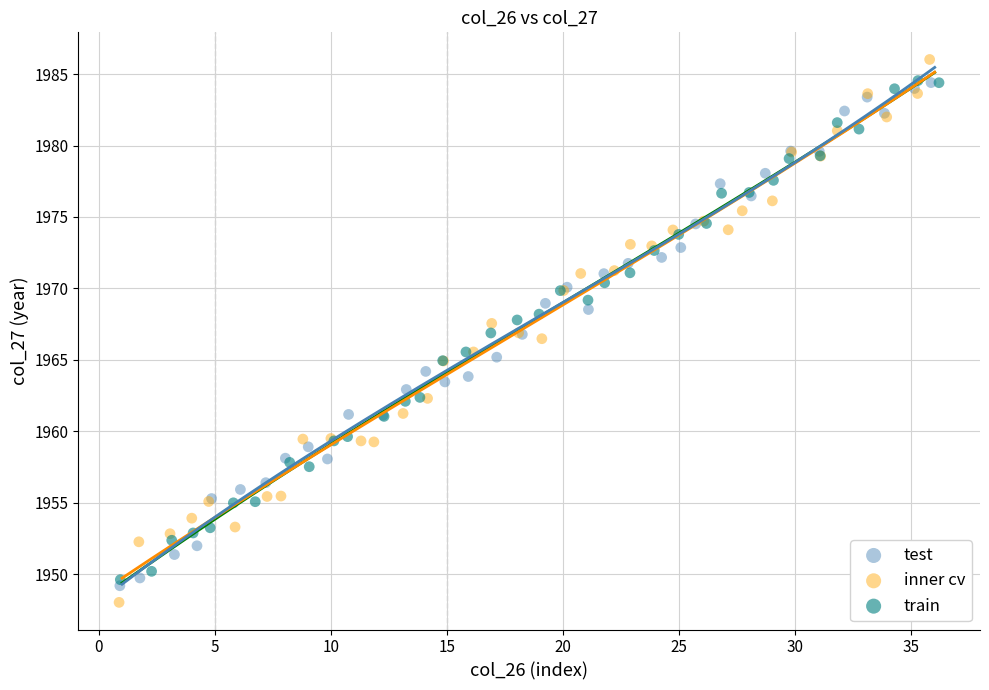

Which series reaches the minimum Y coordinate?

inner cv